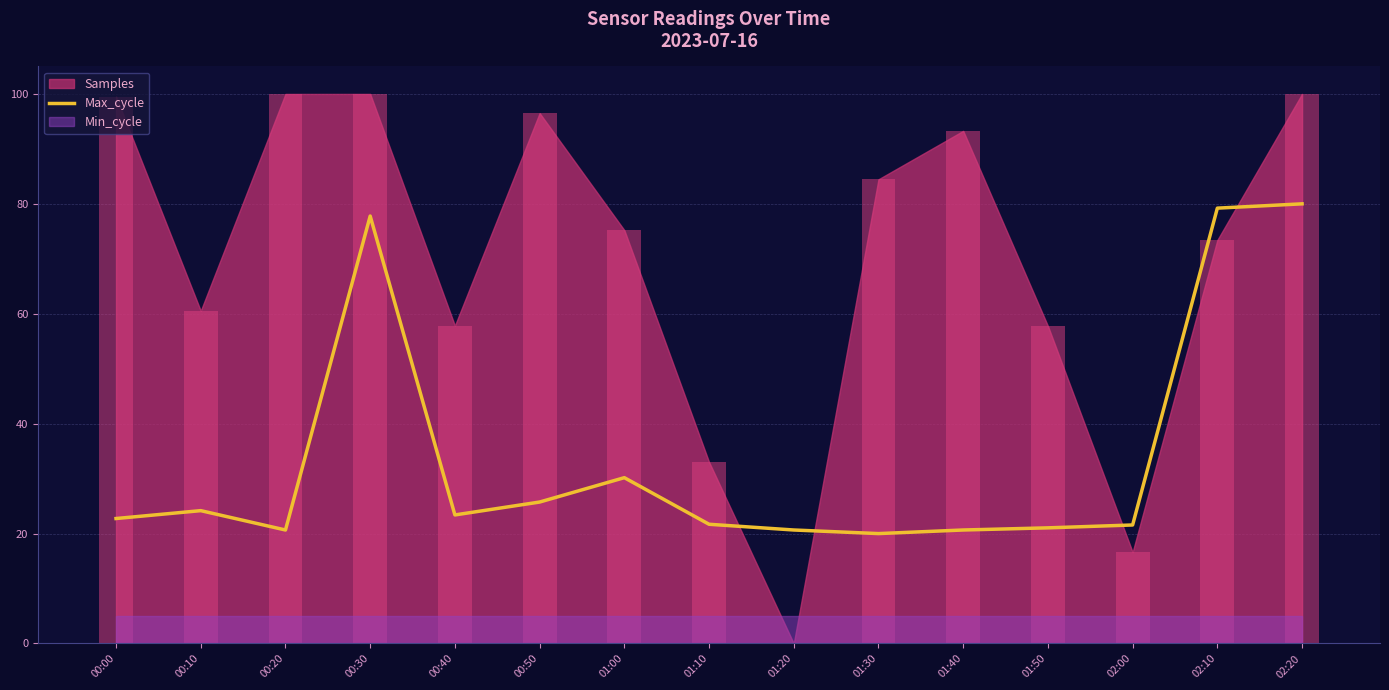

Does the chart contain any negative values?

No